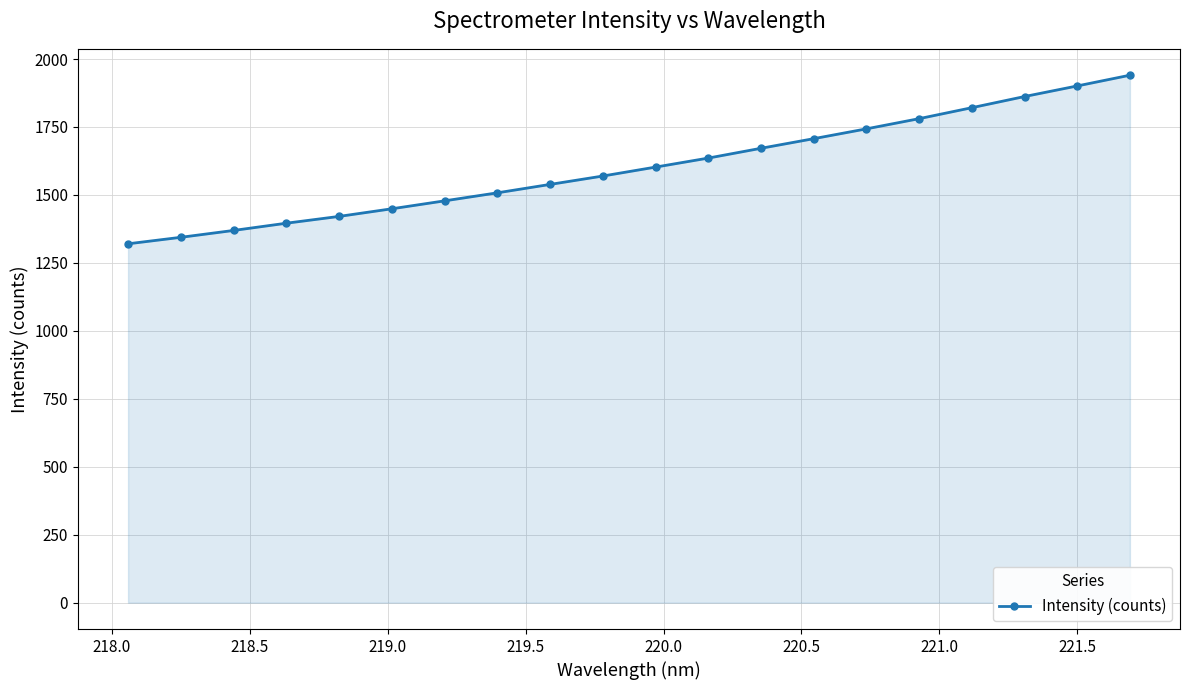

What is the difference between the second highest and minimum values?

580.7